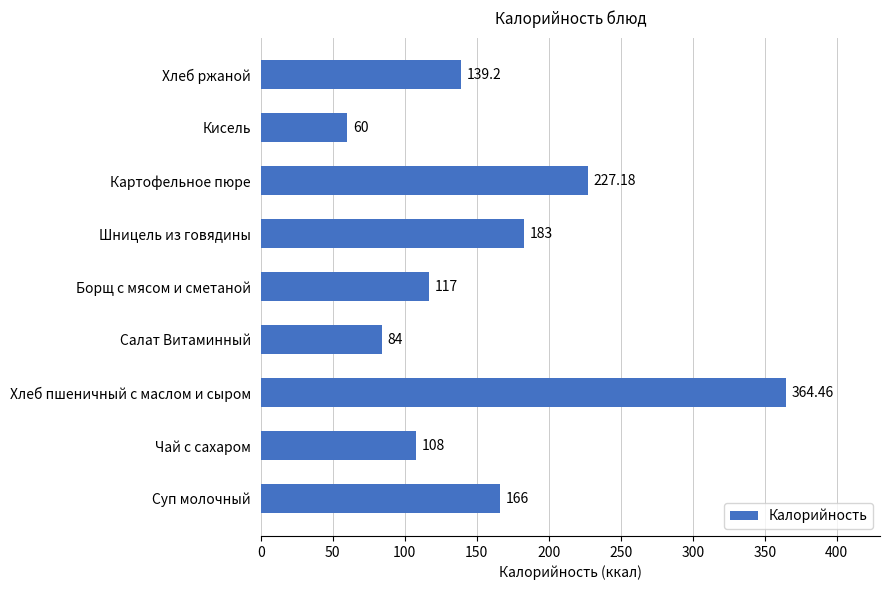

List the labels in order of value, smallest first.

Кисель, Салат Витаминный, Чай с сахаром, Борщ с мясом и сметаной, Хлеб ржаной, Суп молочный, Шницель из говядины, Картофельное пюре, Хлеб пшеничный с маслом и сыром